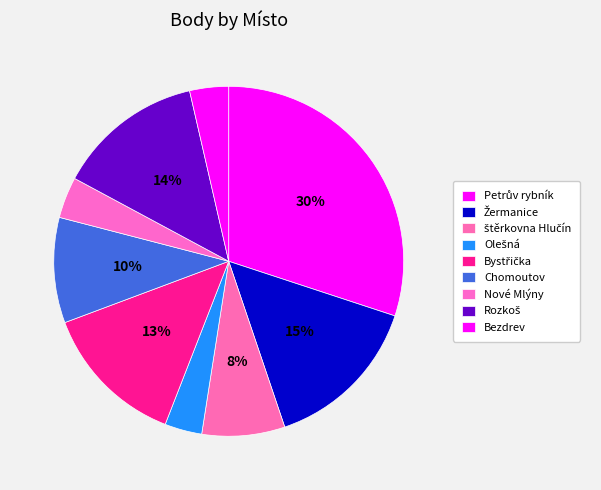

How many segments does this pie chart have?

9